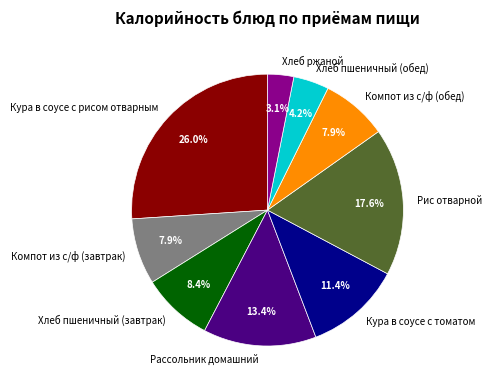

To the nearest percent, what is the average slice percentage?

11%